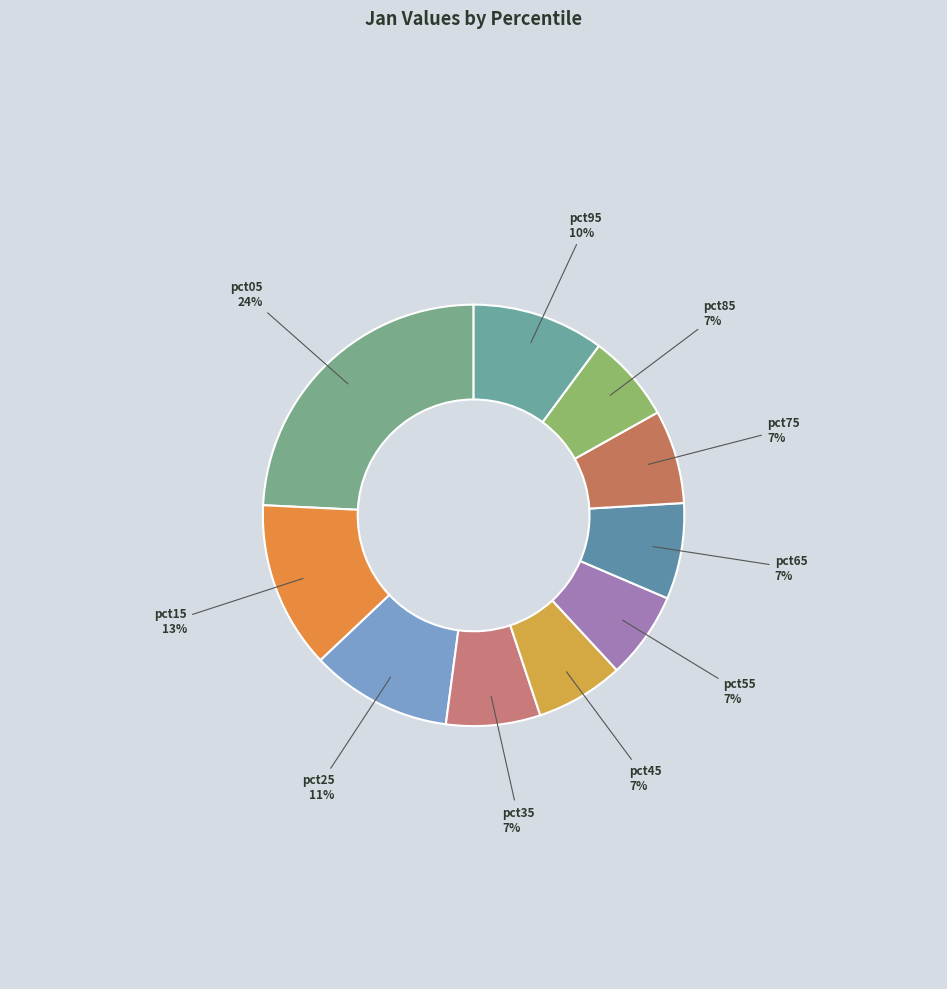

To the nearest percent, what is the combined percentage of pct35 and pct45?

14%